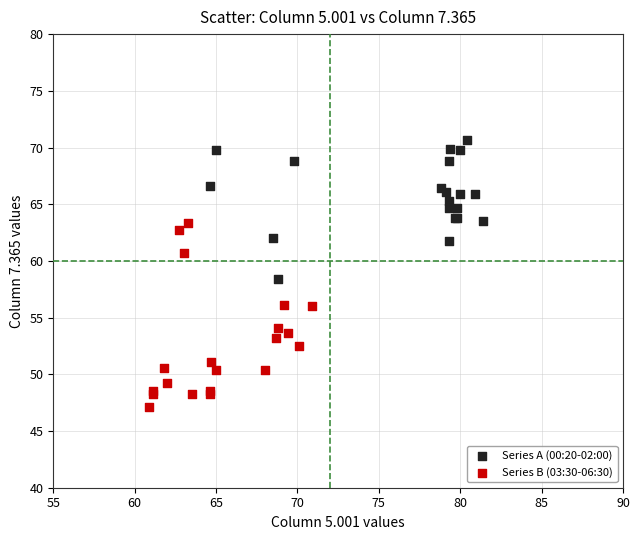

Which series has the widest spread of Y values?

Series B (03:30-06:30)